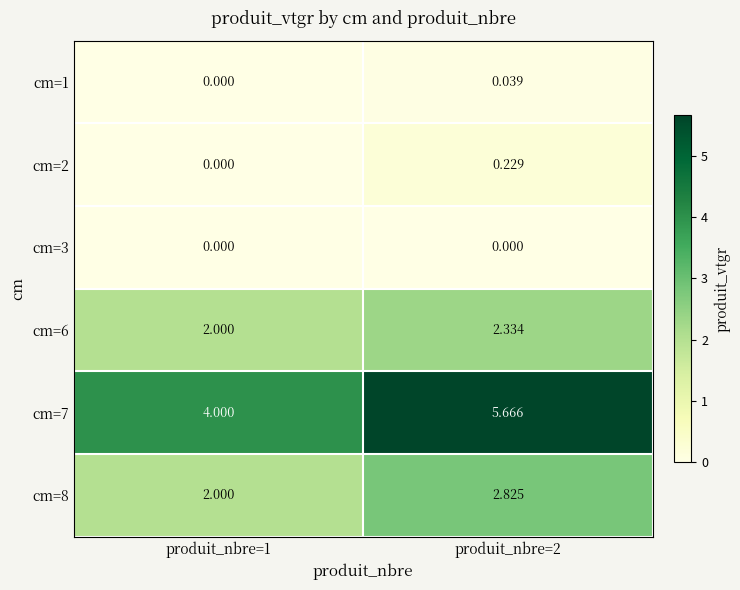

Is the value of cm=1 at produit_nbre=2 greater than the value of cm=7 at produit_nbre=1?

No